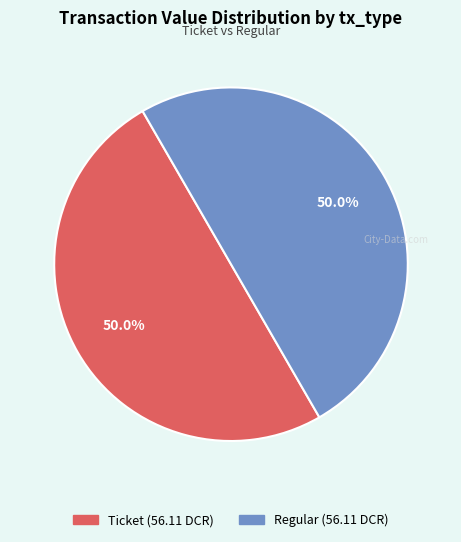

To the nearest percent, what is the difference between the largest and smallest slice percentages?

0%